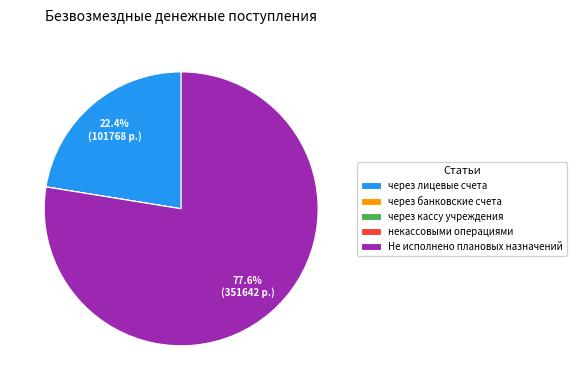

Does any single category account for the majority?

Yes